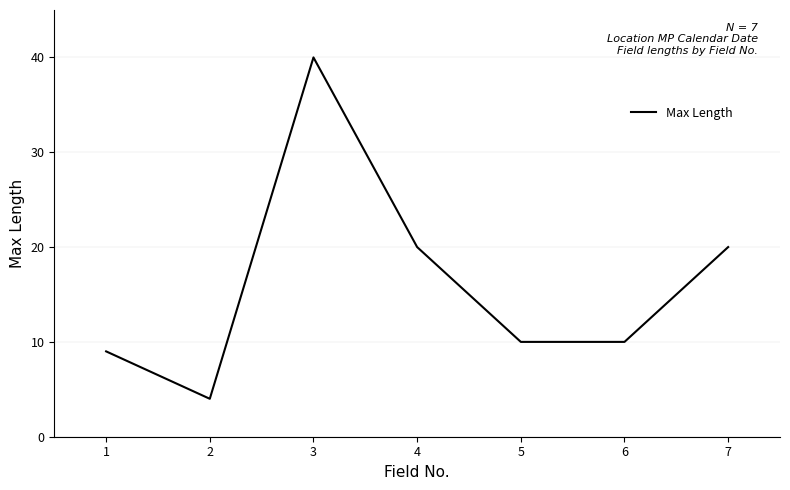

What is the approximate value at 6?

10